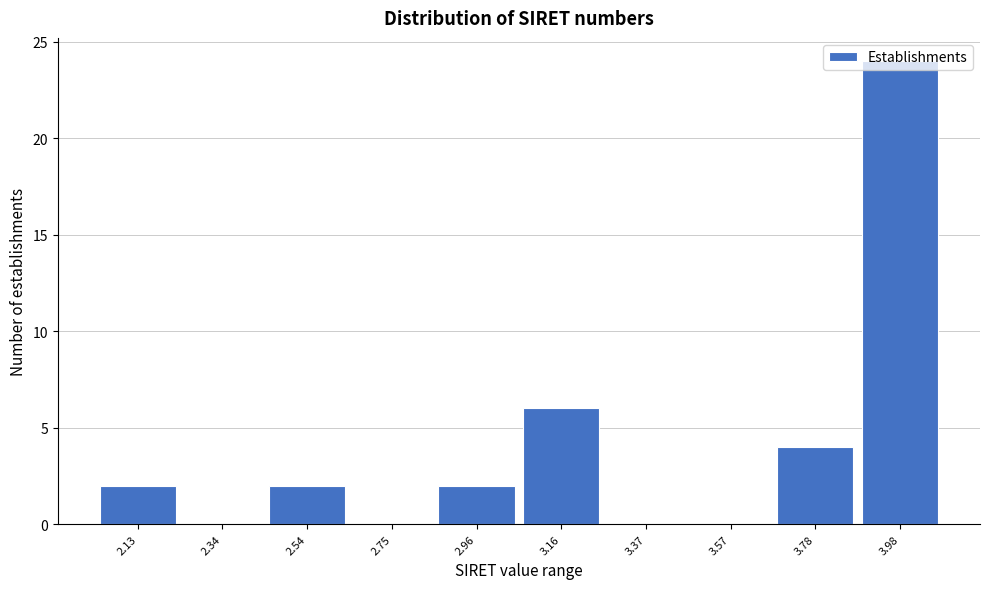

The chart shows a value of -9 at 2.34. True or false?

False